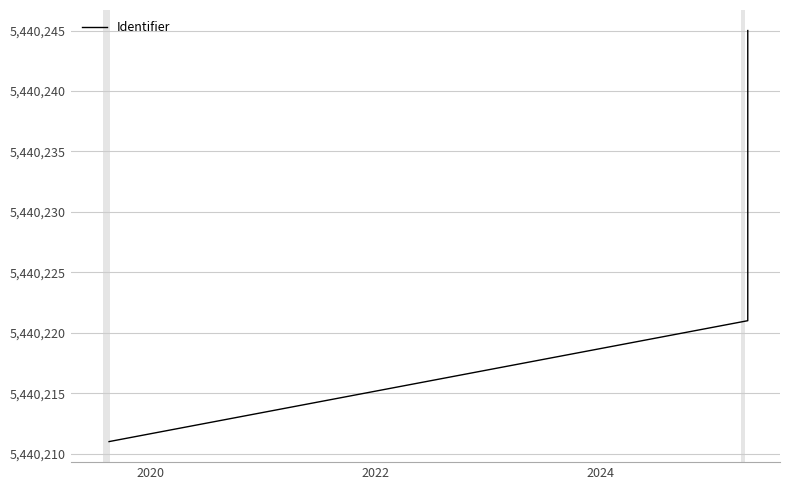

Does the chart display data point markers on the line(s)?

No